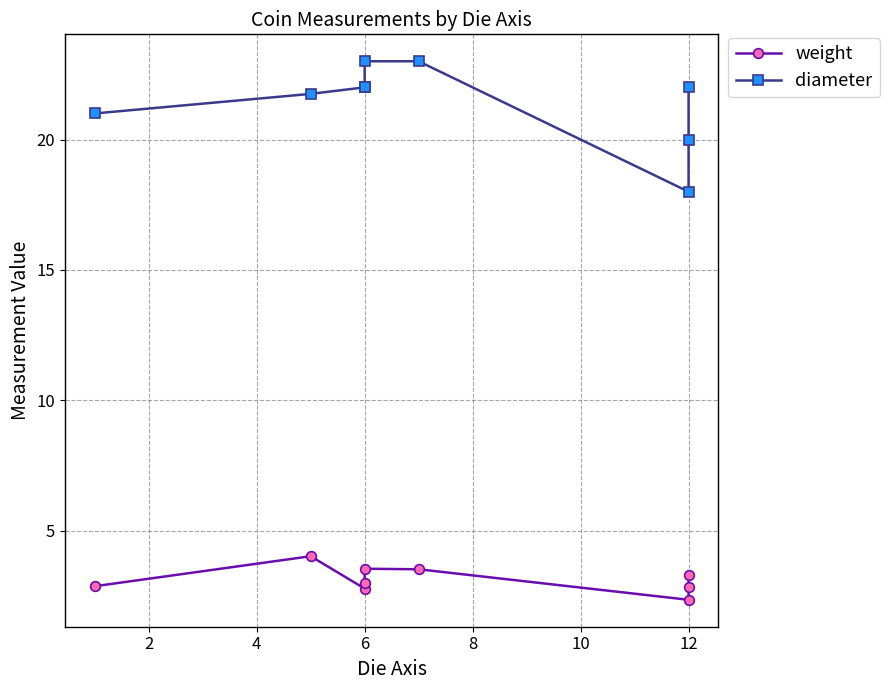

What is the sum of all diameter values?

192.8